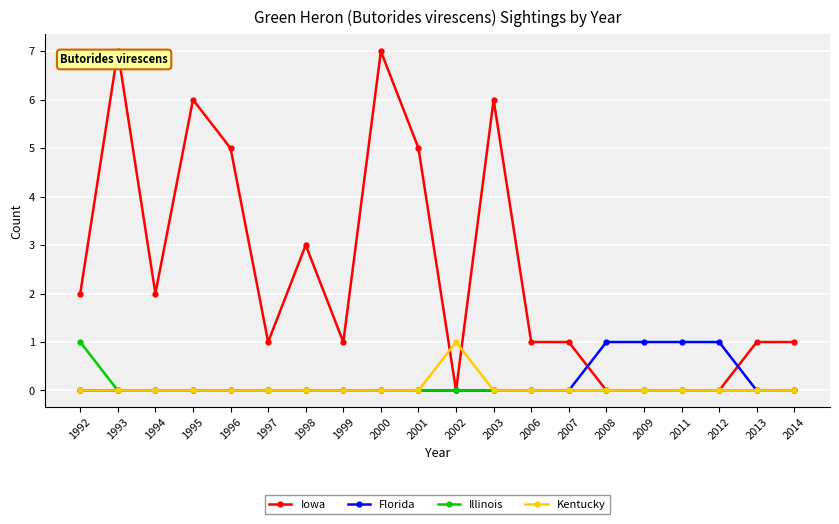

The Florida series shows 0 at 2013. True or false?

True